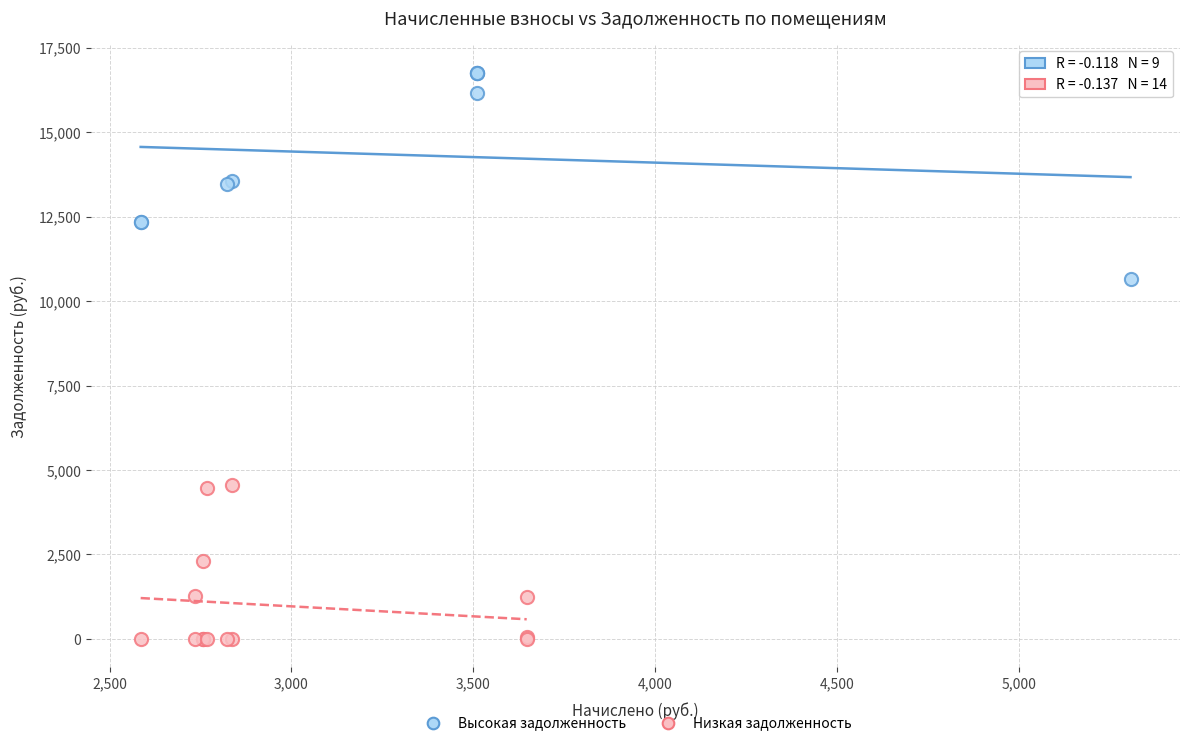

Which series contains the highest Y value?

Высокая задолженность